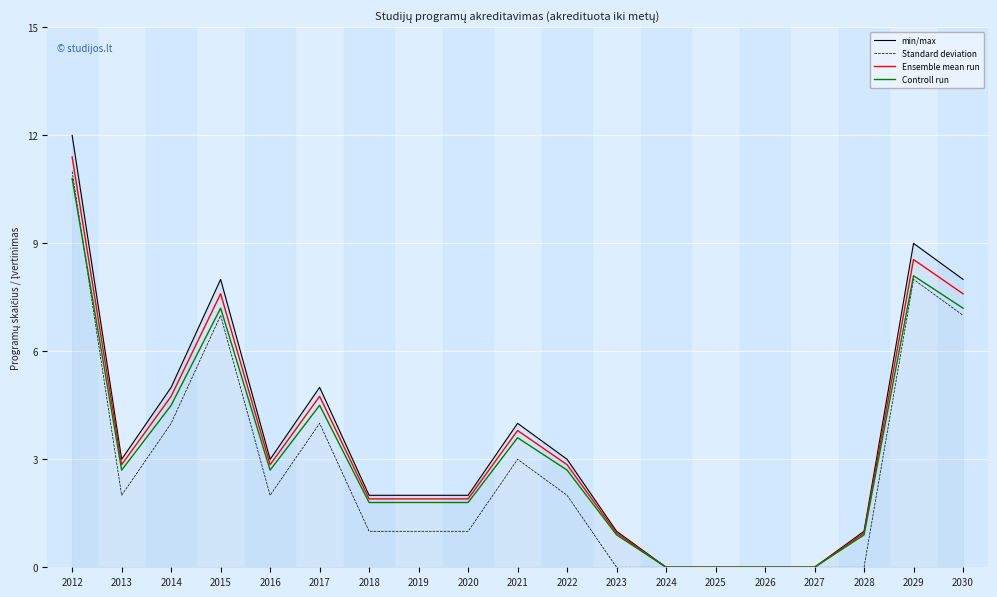

Rank the series by their average value, from highest to lowest.

min/max, Ensemble mean run, Controll run, Standard deviation